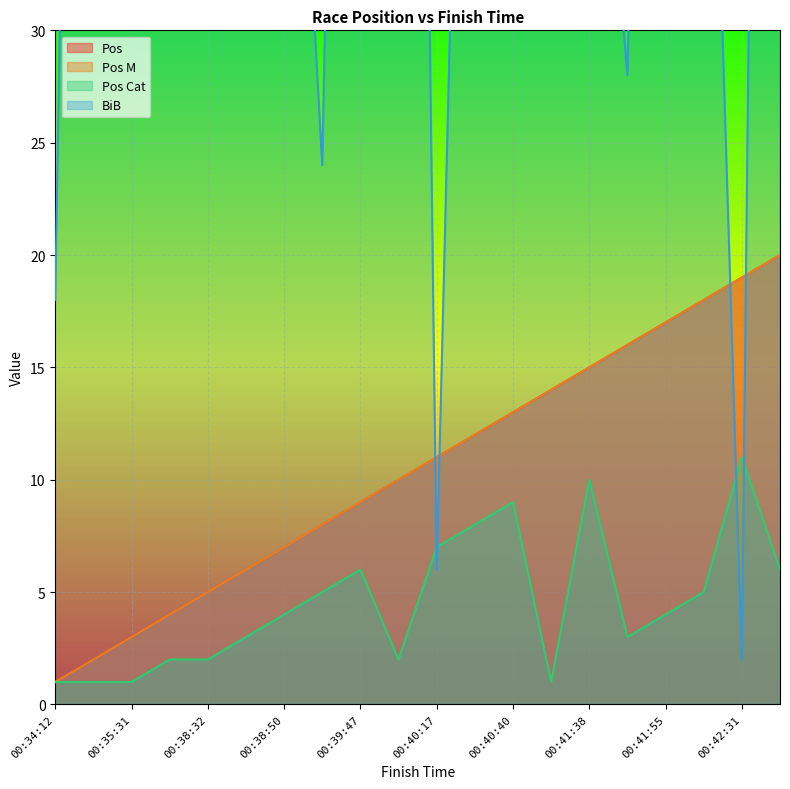

What is the smallest value displayed?

1